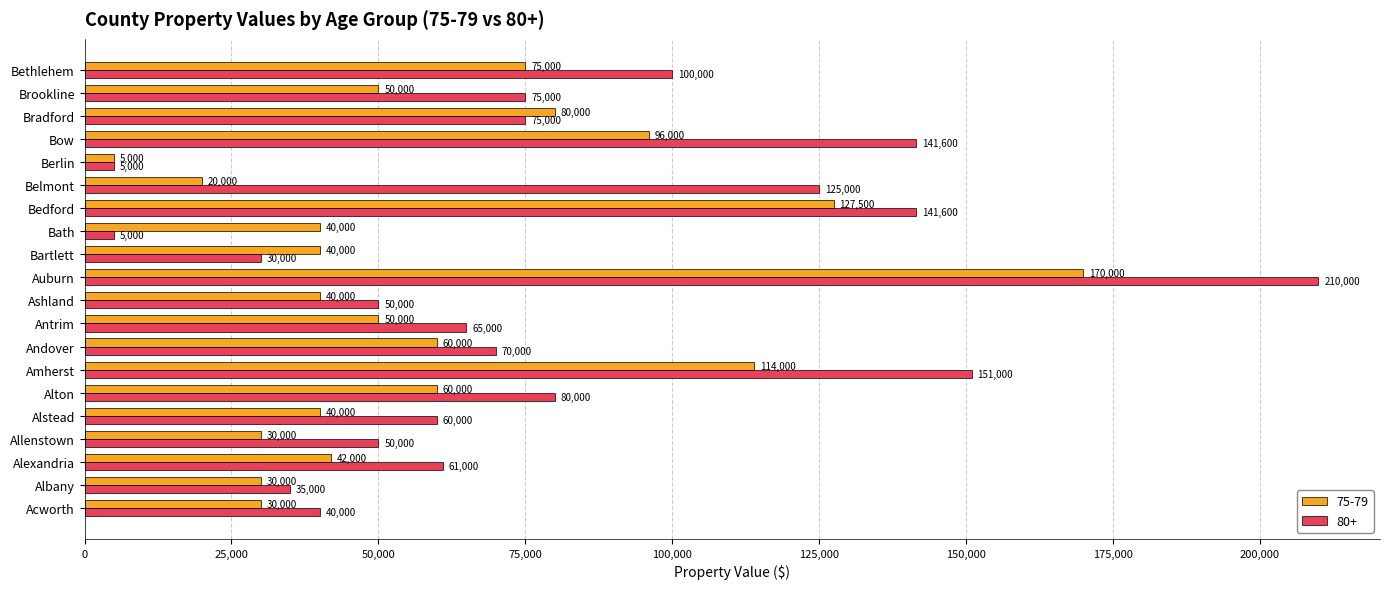

Rank the series by their maximum value, from lowest to highest.

75-79, 80+